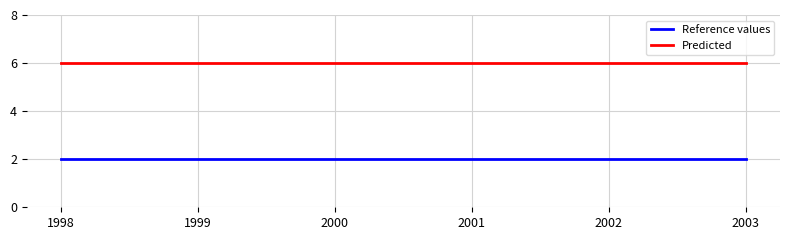

Which series has the largest total across all categories?

Predicted